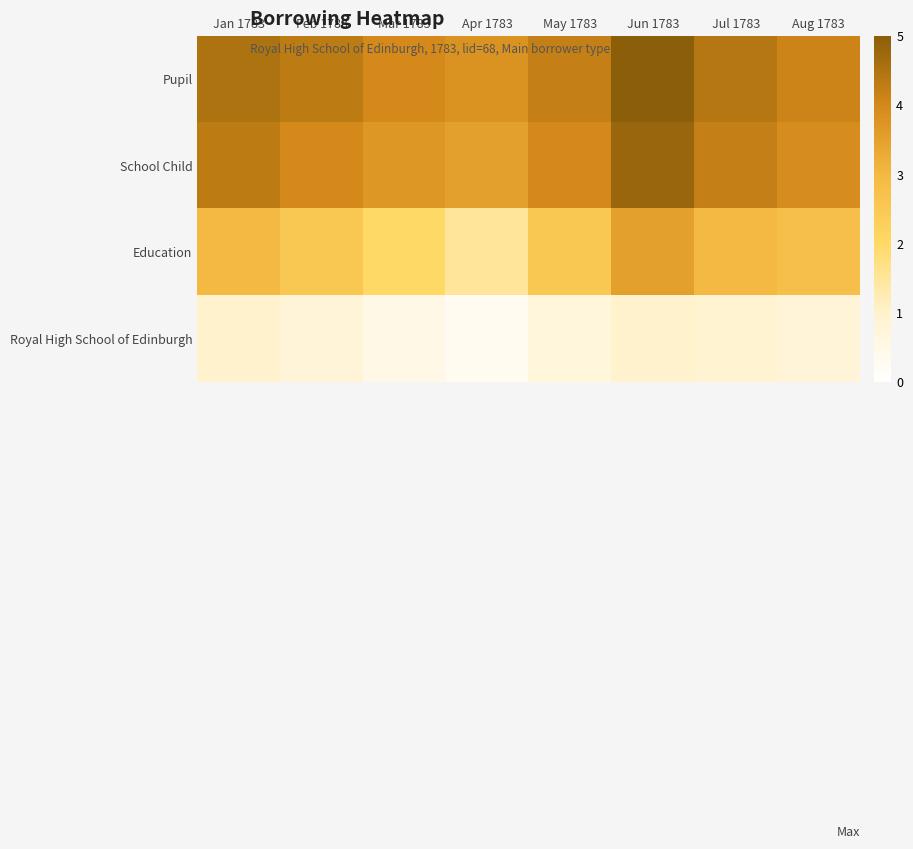

Which category has the highest value across all series?

Jun 1783